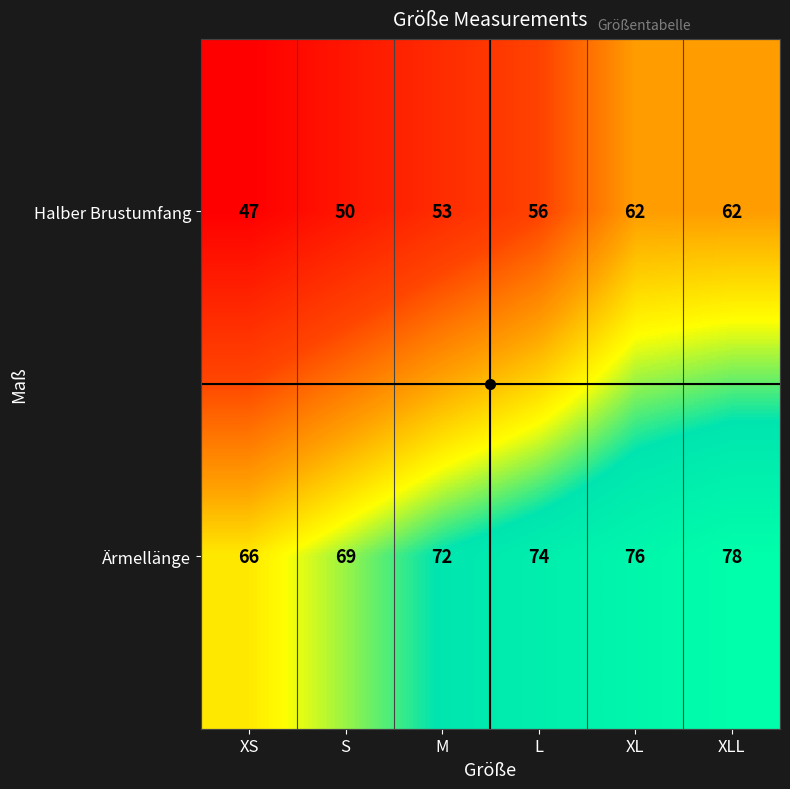

List the labels in order of Ärmellänge value, largest first.

XLL, XL, L, M, S, XS